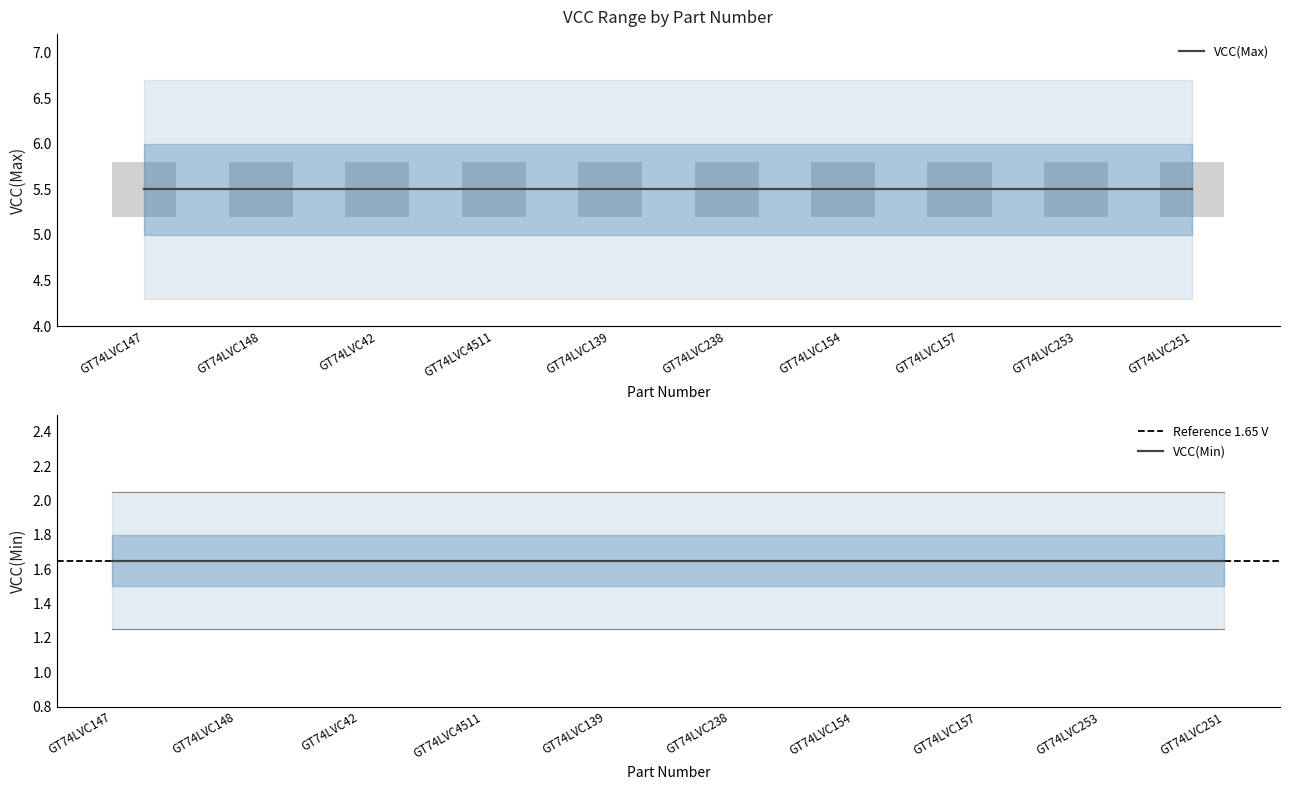

Reading left to right, extract all data points from this chart.

VCC(Min): 1.6	1.6	1.6	1.6	1.6	1.6	1.6	1.6	1.6	1.6
VCC(Max): 5.5	5.5	5.5	5.5	5.5	5.5	5.5	5.5	5.5	5.5